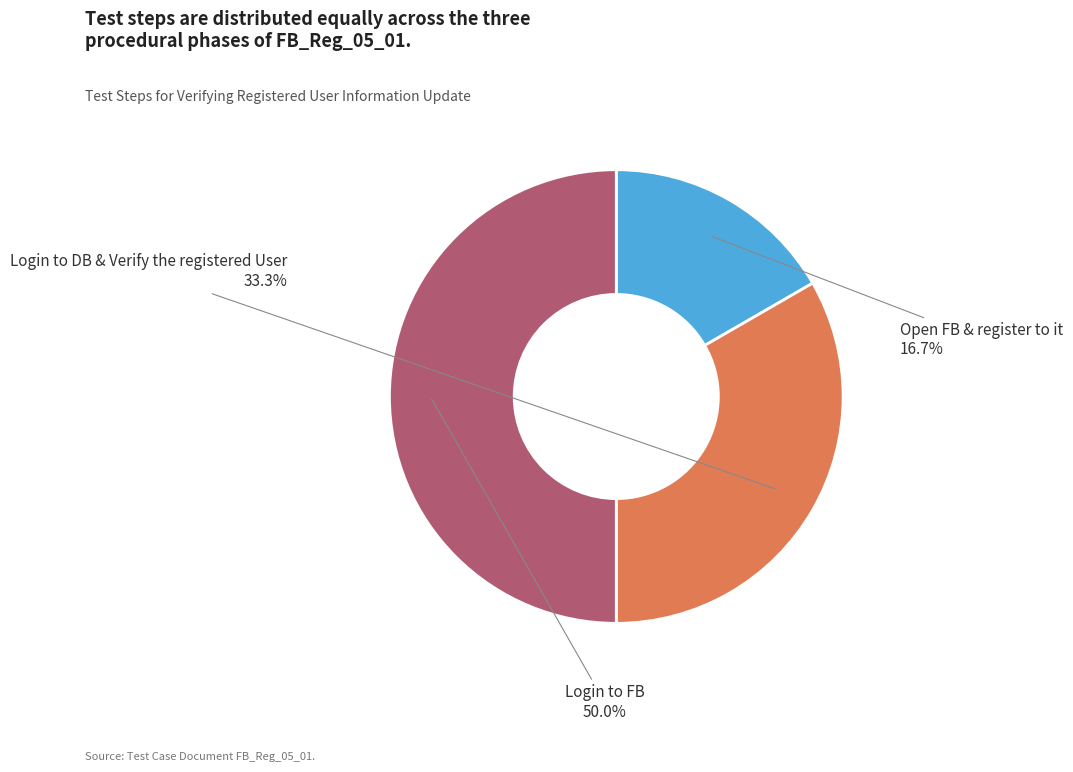

Which category has the biggest portion of the pie?

Login to FB